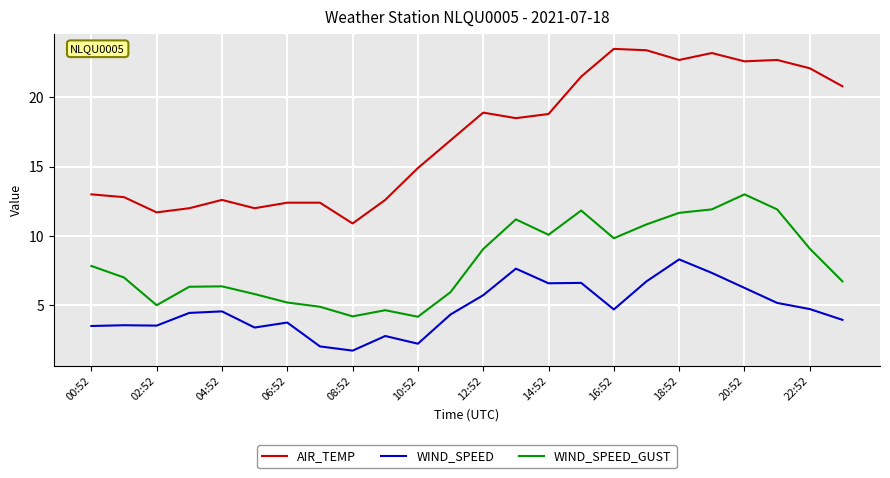

Which series has the largest total across all categories?

AIR_TEMP